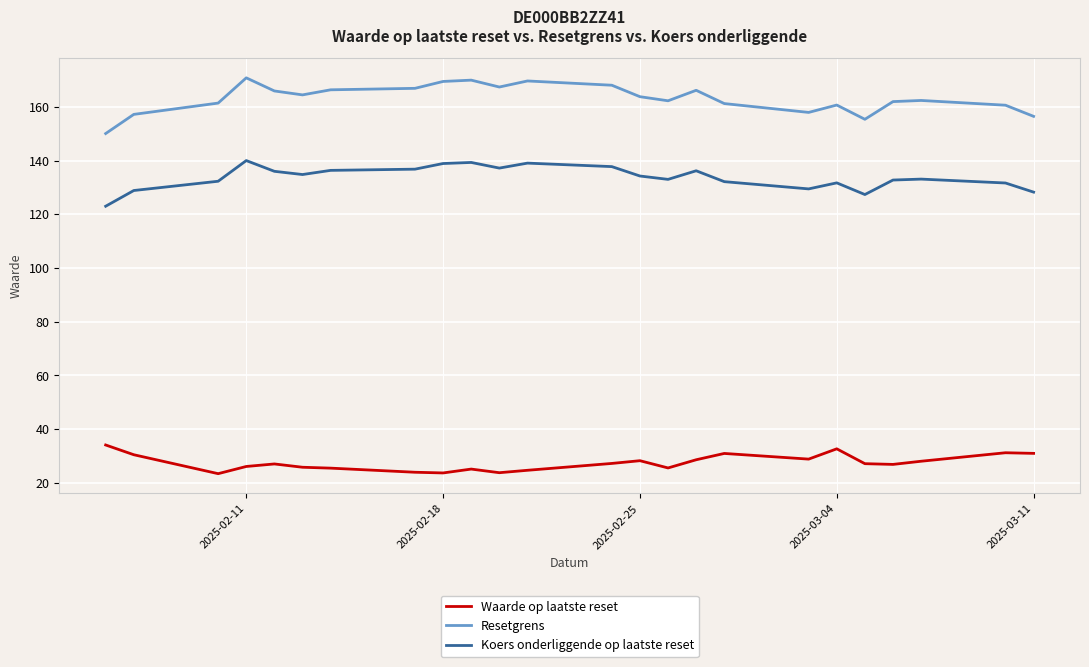

Which series has the widest spread of values?

Resetgrens